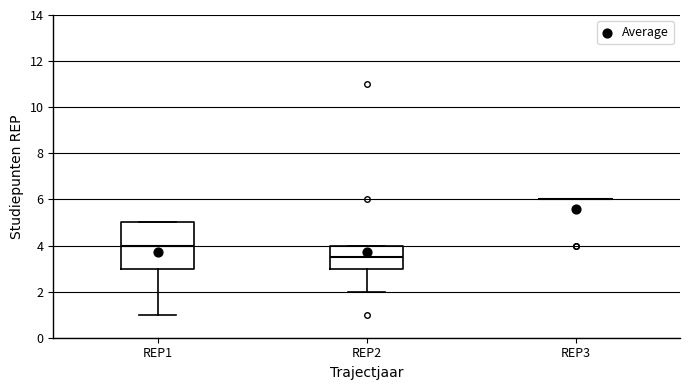

Where does the lower whisker of the box for REP2 end on the y-axis? The values are not printed on the chart, so give them approximately, as read against the axis.

2.0